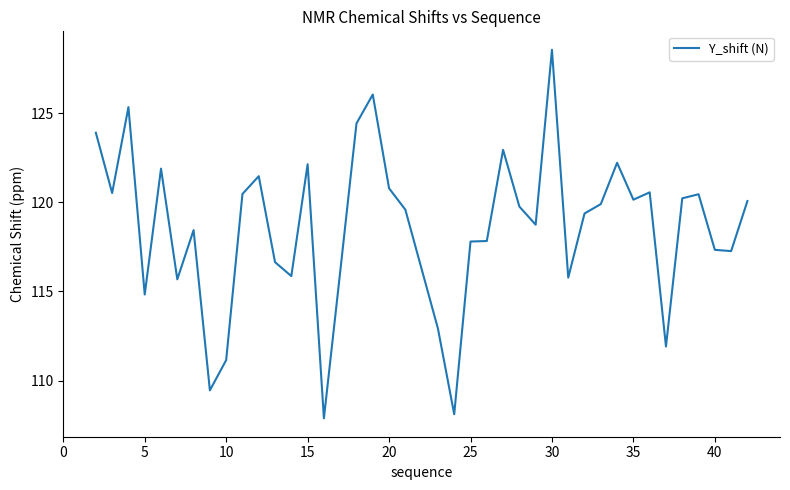

What is the greatest value displayed?

128.6